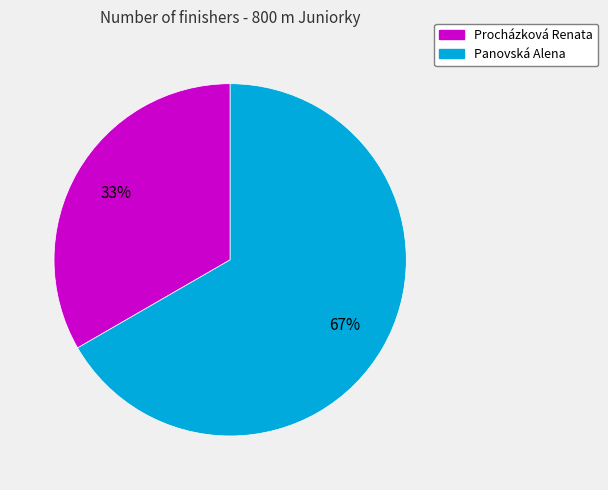

How many segments does this pie chart have?

2